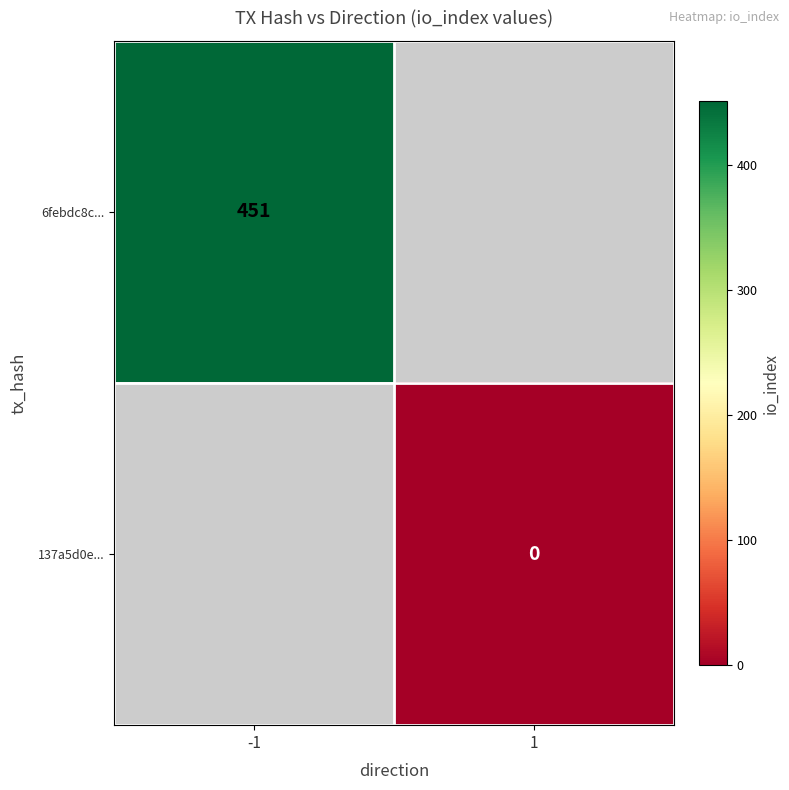

Which label corresponds to the smallest value in the chart?

1